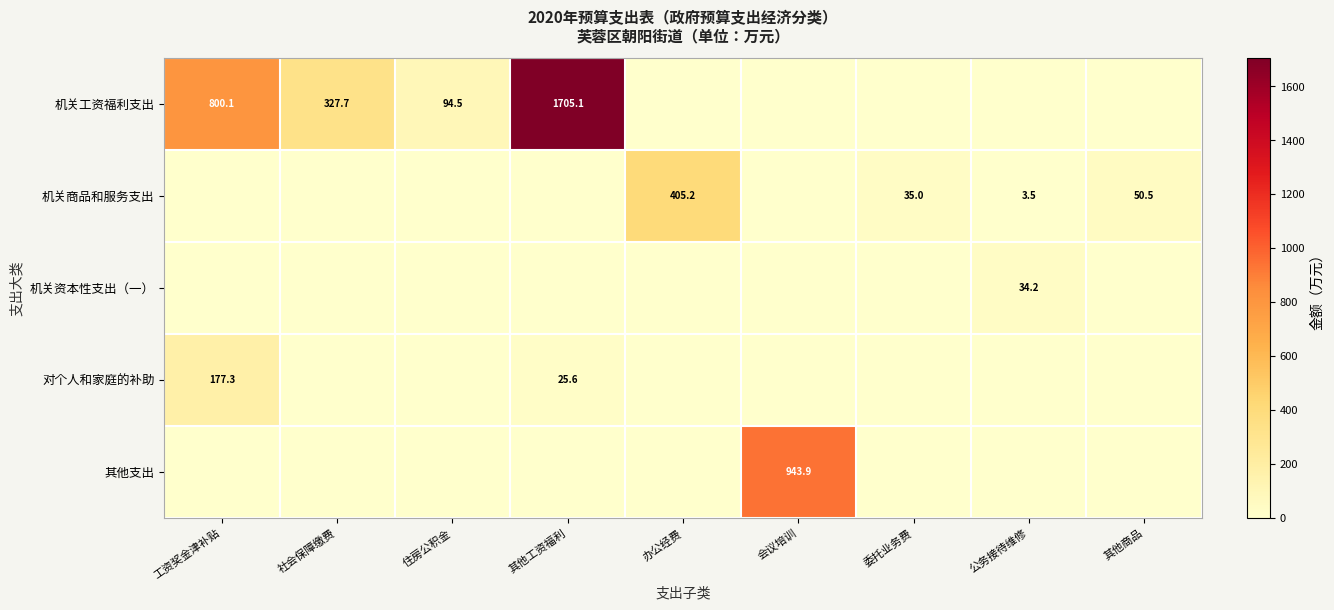

Is the value of 其他支出 at 会议培训 greater than the value of 机关资本性支出（一） at 公务接待维修?

Yes